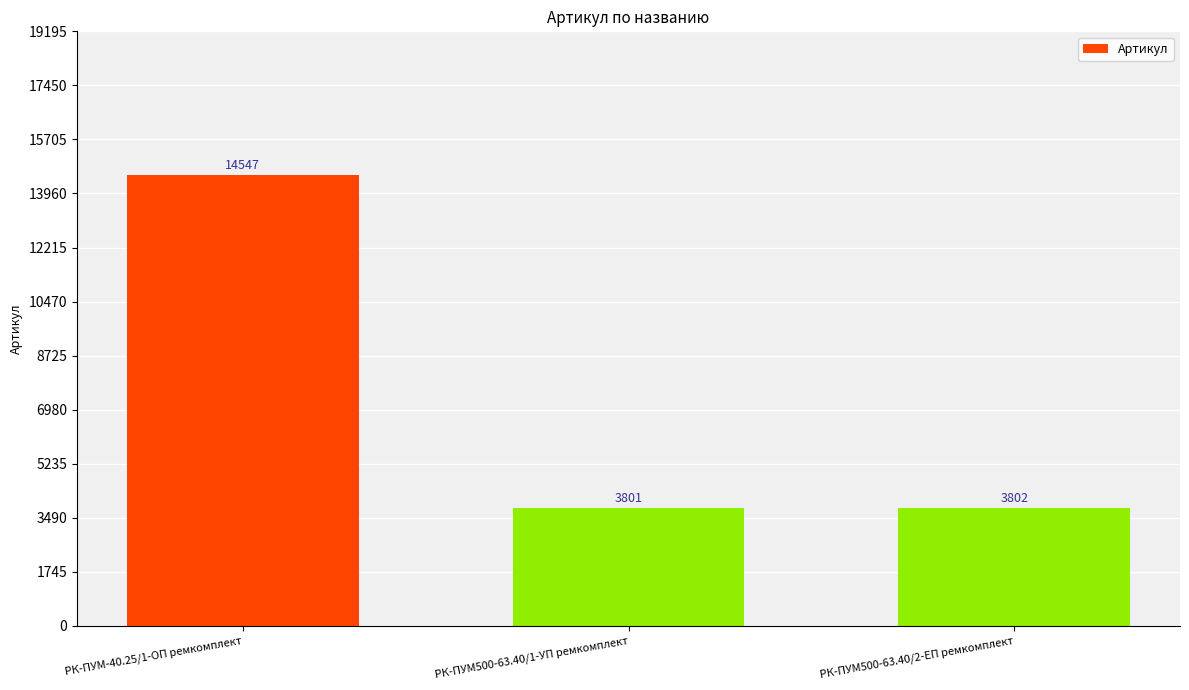

Where is the data nearest to the value 9174?

РК-ПУМ500-63.40/2-ЕП ремкомплект